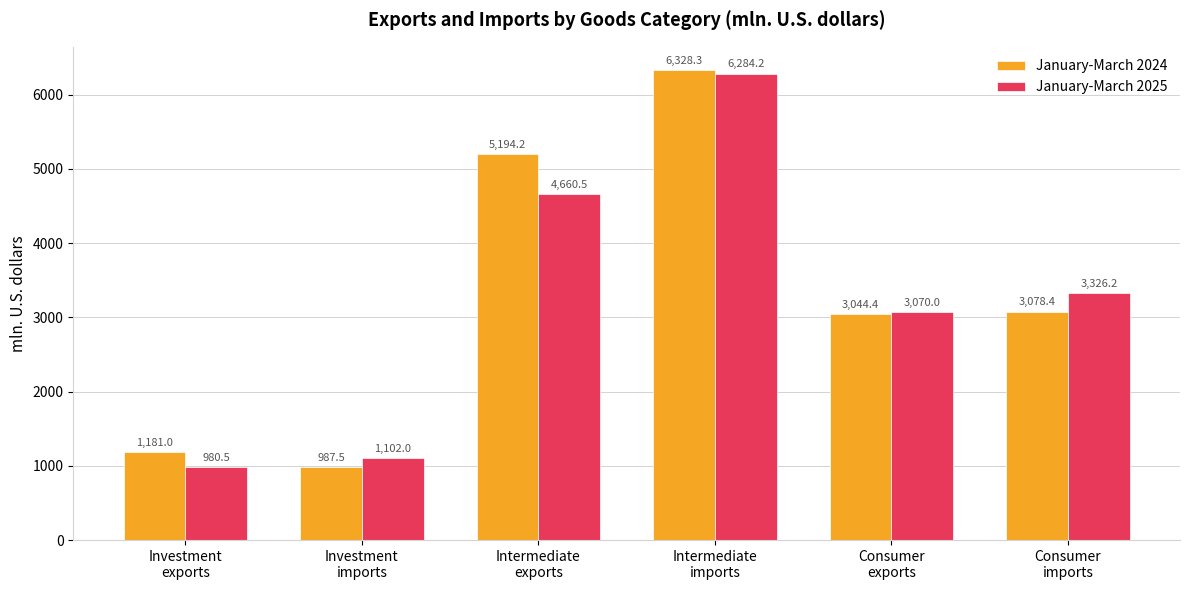

What is the label of the 3rd bar from the right?

Intermediate
imports